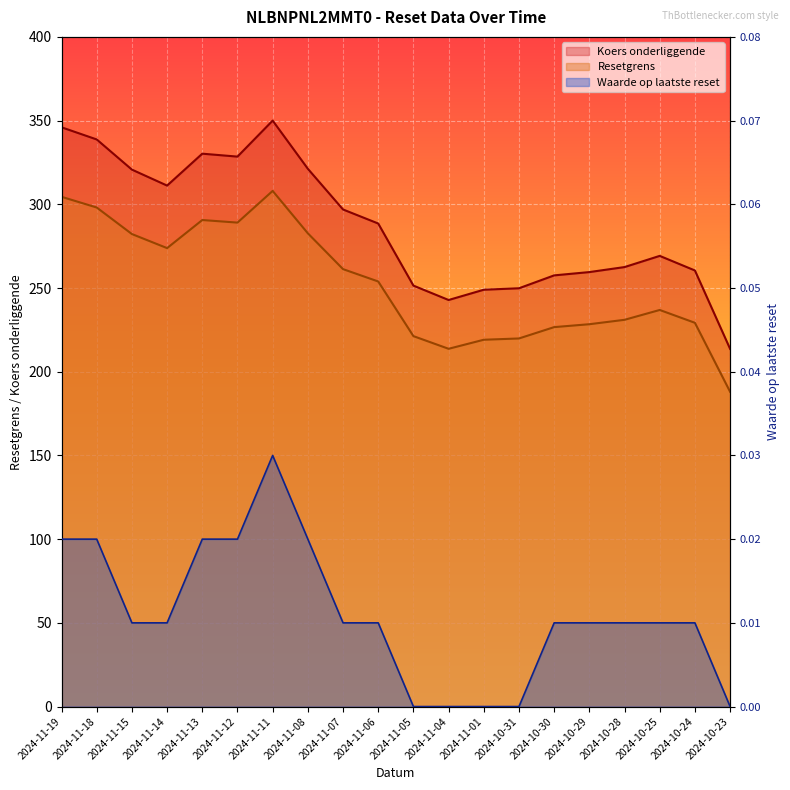

Rank the series by their maximum value, from lowest to highest.

Waarde op laatste reset, Resetgrens, Koers onderliggende